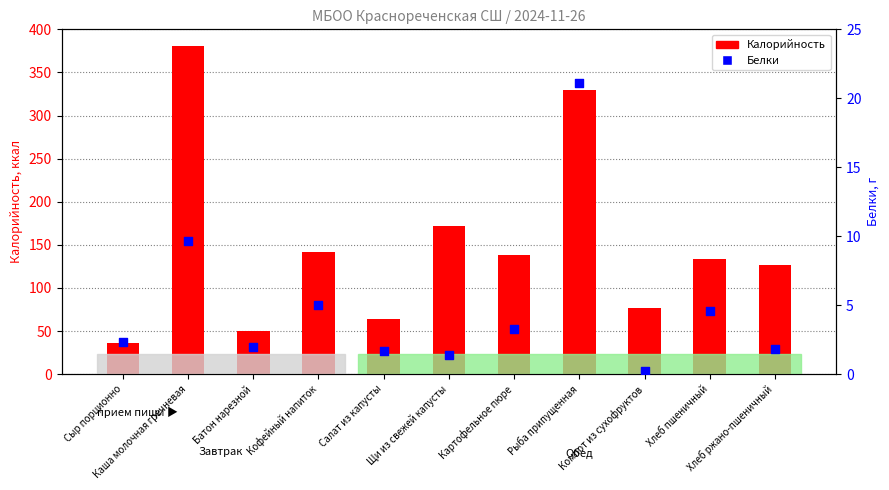

What are all the series names shown in the legend?

Калорийность, Белки